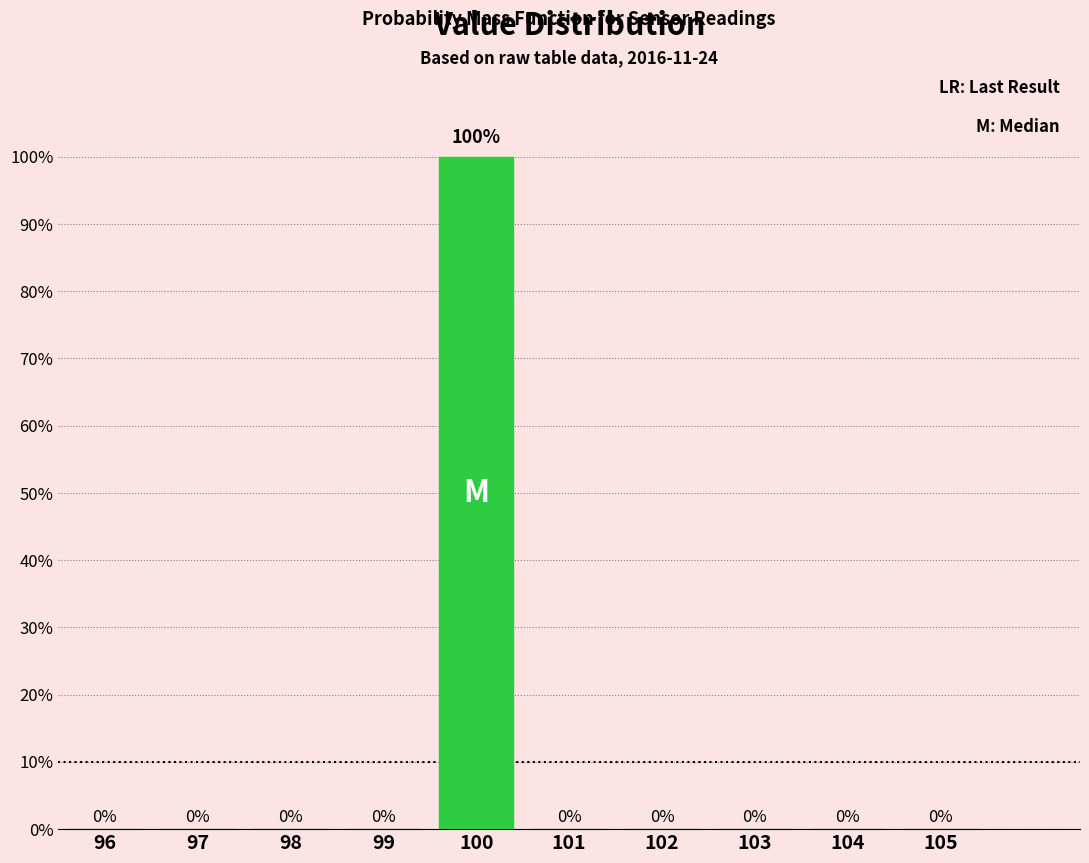

Reading left to right, extract all data points from this chart.

96=0	97=0	98=0	99=0	100=100	101=0	102=0	103=0	104=0	105=0